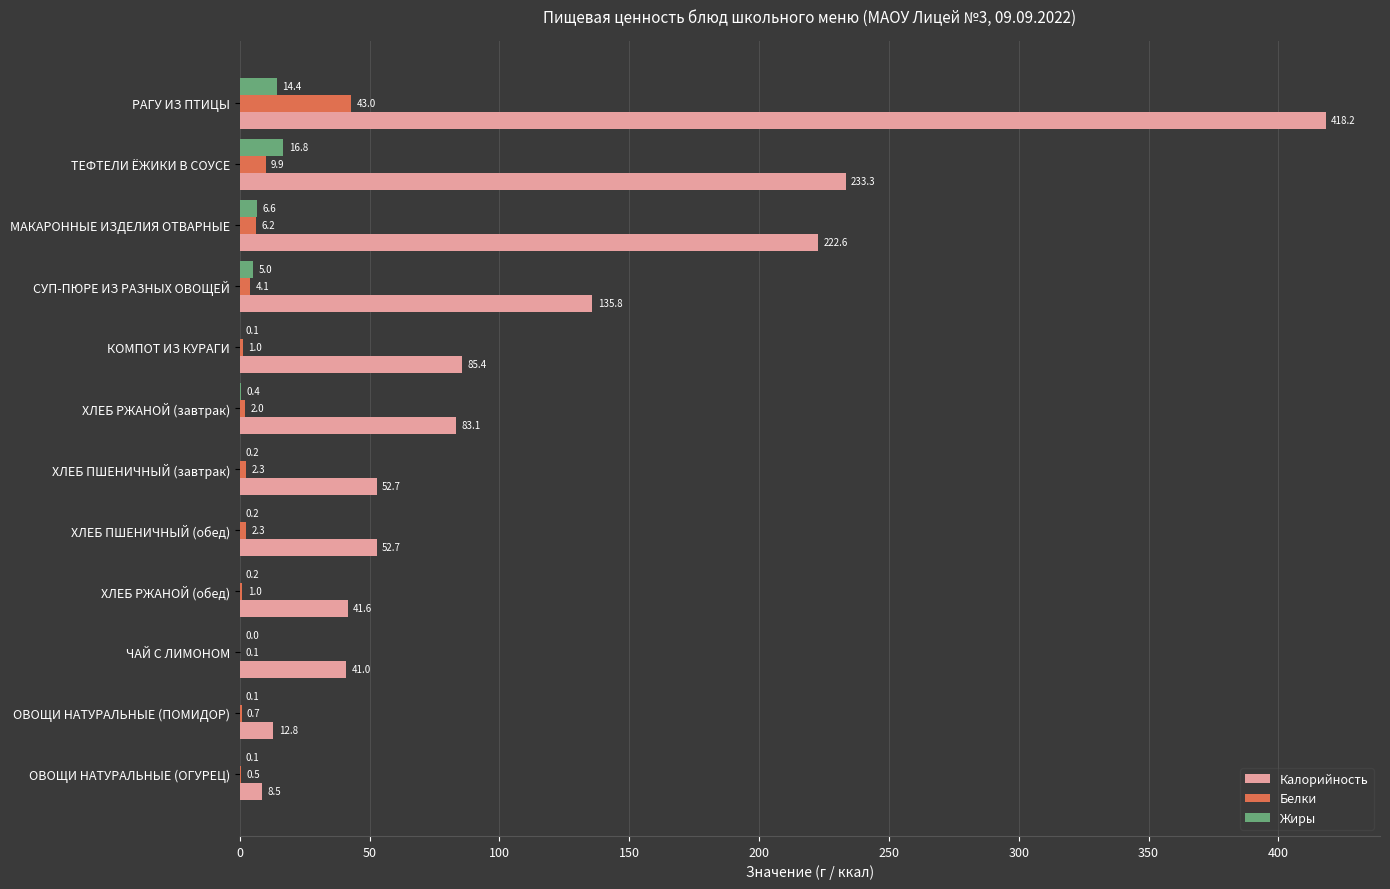

Which series changed the most between ЧАЙ С ЛИМОНОМ and РАГУ ИЗ ПТИЦЫ?

Калорийность